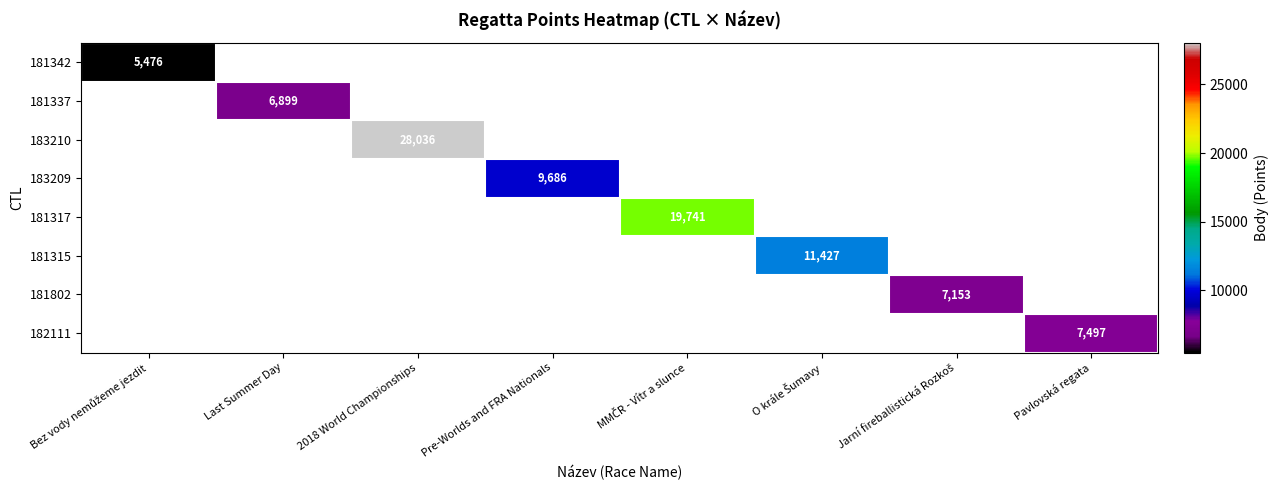

True or false: 182111 has a value of 4636 at Pavlovská regata.

False